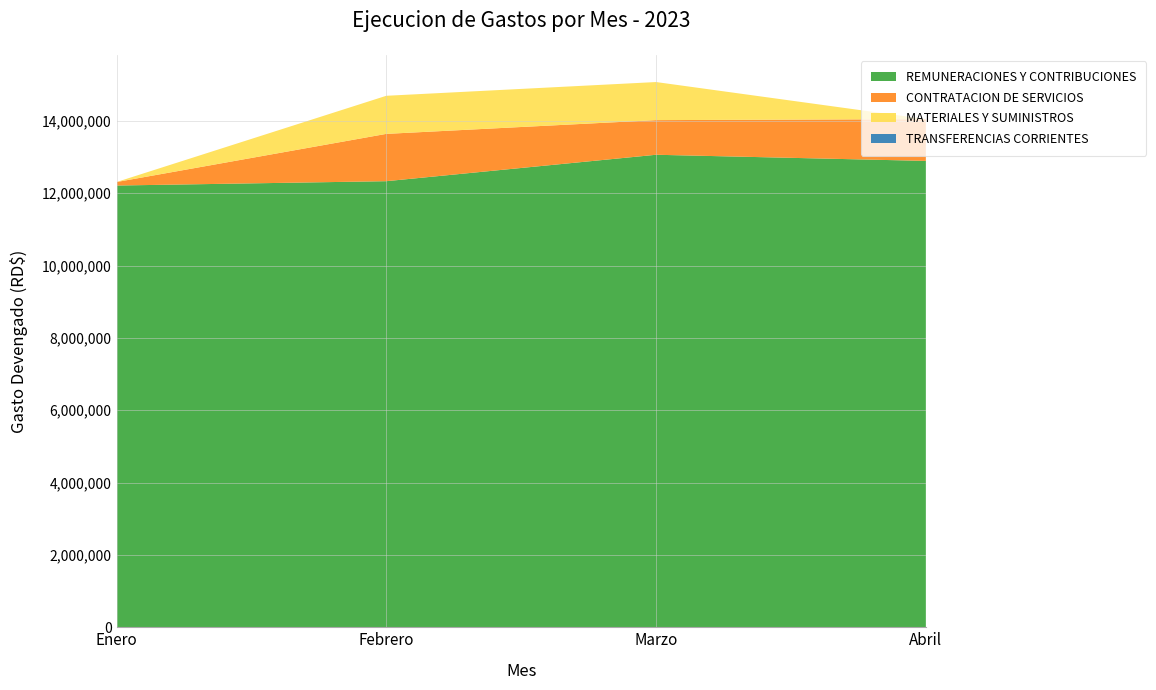

Reading right to left, what are all the values shown in this chart?

REMUNERACIONES Y CONTRIBUCIONES: Abril=12891690.8	Marzo=13061626.7	Febrero=12331095.6	Enero=12210900.3
CONTRATACION DE SERVICIOS: Abril=1154918.6	Marzo=957331.9	Febrero=1307869.7	Enero=96653.2
MATERIALES Y SUMINISTROS: Abril=0.0	Marzo=1053000.0	Febrero=1053000.0	Enero=0.0
TRANSFERENCIAS CORRIENTES: Abril=0.0	Marzo=0.0	Febrero=0.0	Enero=0.0